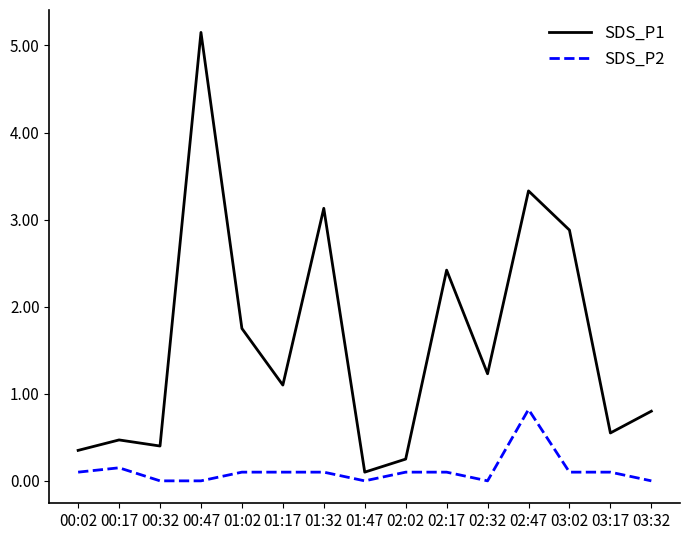

At which category is the sum across all series the highest?

00:47